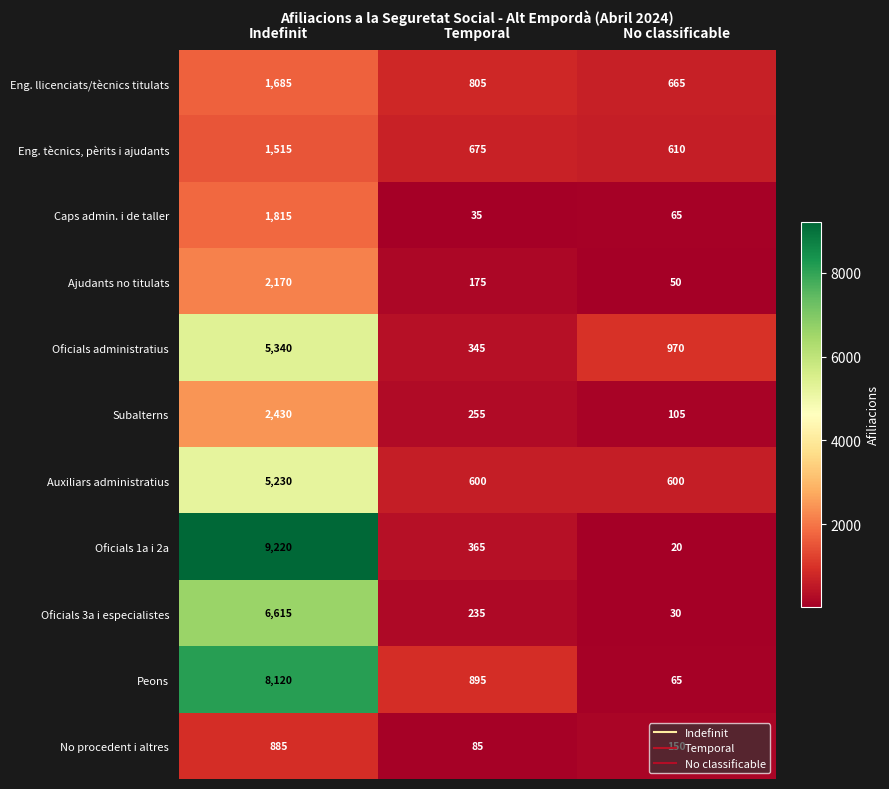

At which label is Subalterns closest to 1267?

Temporal